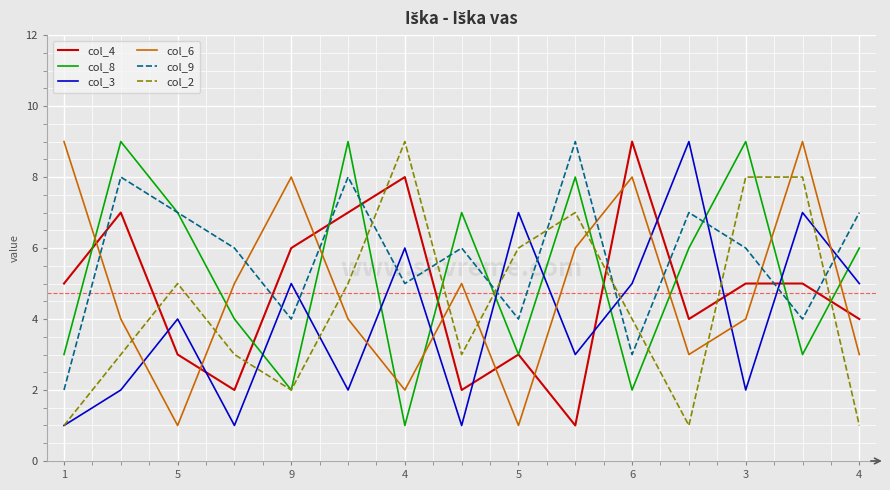

Reading left to right, list all the values displayed in this chart.

col_4: 5	7	3	2	6	7	8	2	3	1	9	4	5	5	4
col_8: 3	9	7	4	2	9	1	7	3	8	2	6	9	3	6
col_3: 1	2	4	1	5	2	6	1	7	3	5	9	2	7	5
col_6: 9	4	1	5	8	4	2	5	1	6	8	3	4	9	3
col_9: 2	8	7	6	4	8	5	6	4	9	3	7	6	4	7
col_2: 1	3	5	3	2	5	9	3	6	7	4	1	8	8	1